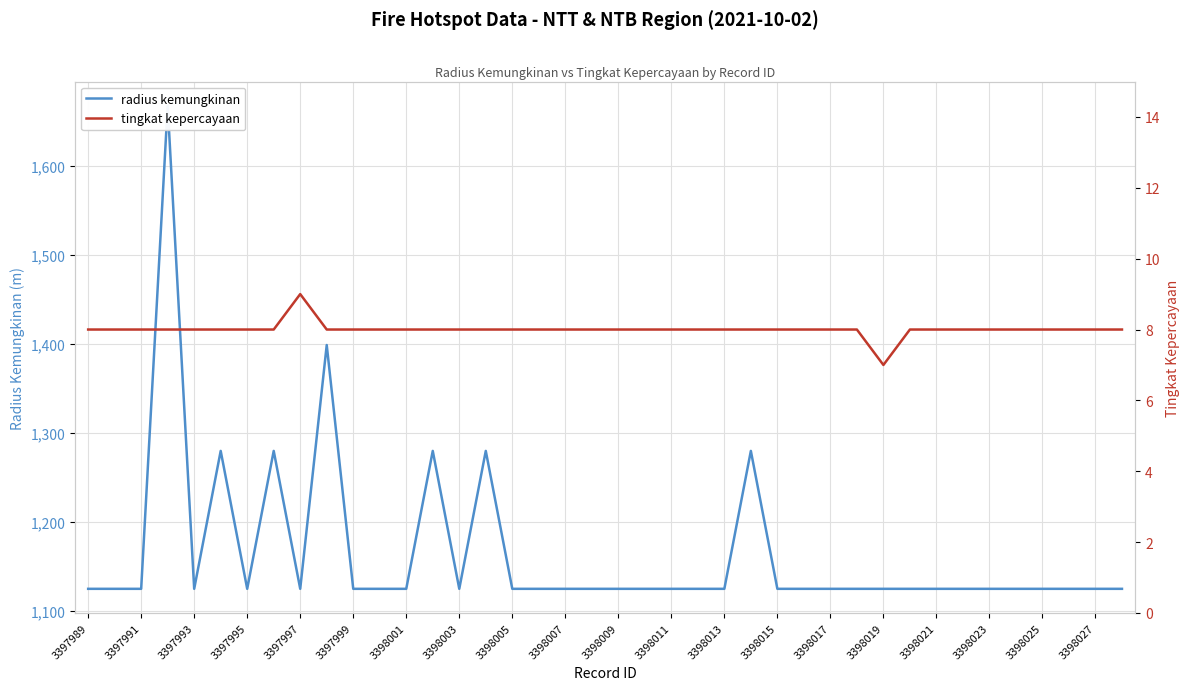

What is the average value of the radius kemungkinan series?

1165